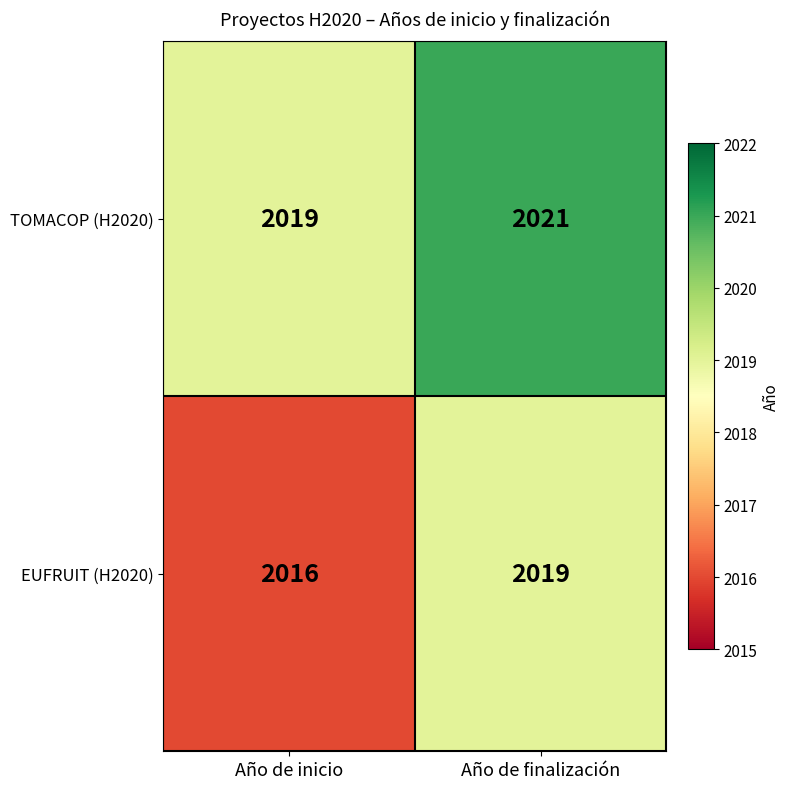

Rank the series by their average value, from lowest to highest.

EUFRUIT (H2020), TOMACOP (H2020)